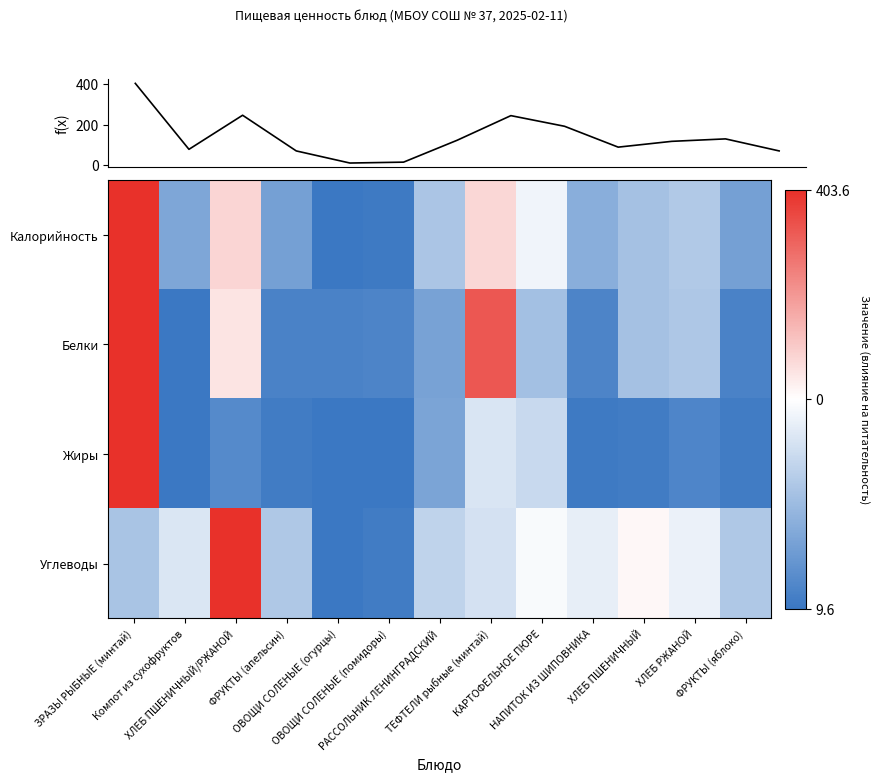

At which label does Белки first exceed 0?

ЗРАЗЫ РЫБНЫЕ (минтай)